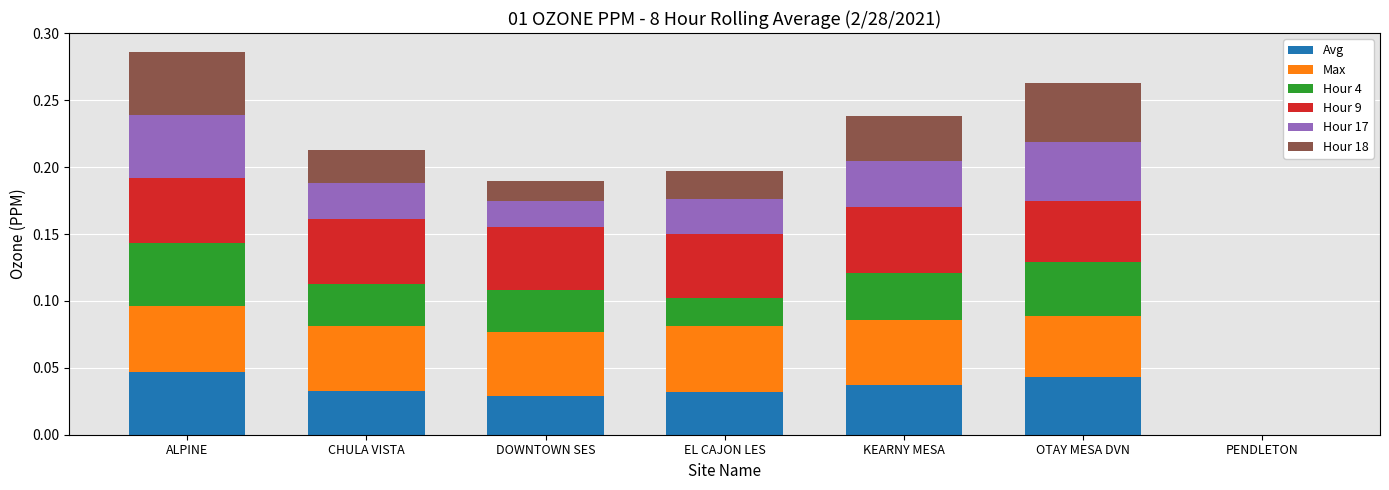

What is the total value across all series at ALPINE?

0.3